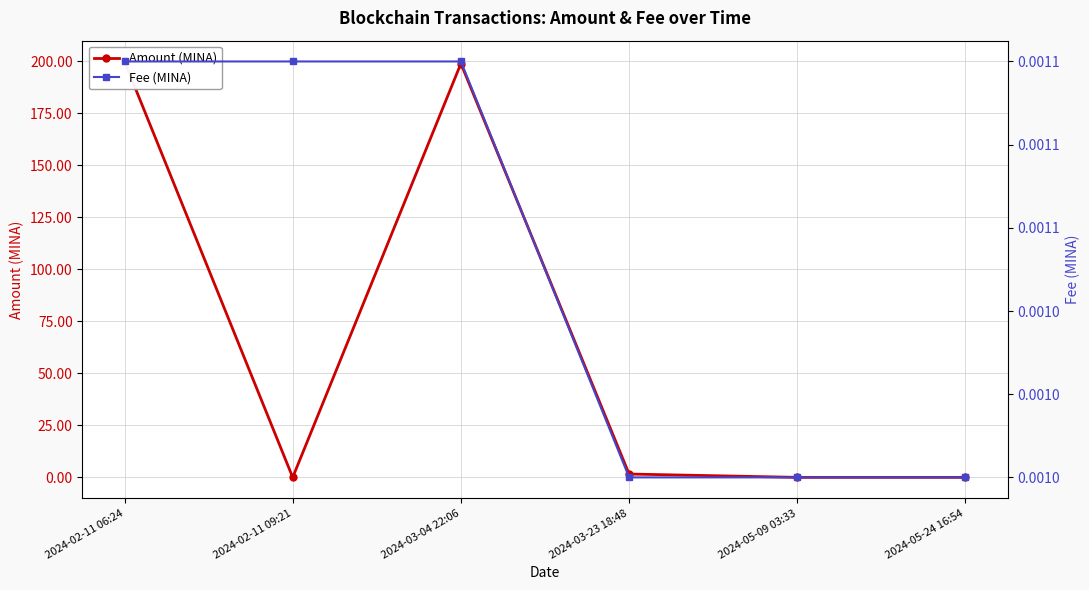

What is the label of the 2nd point from the left?

2024-02-11 09:21